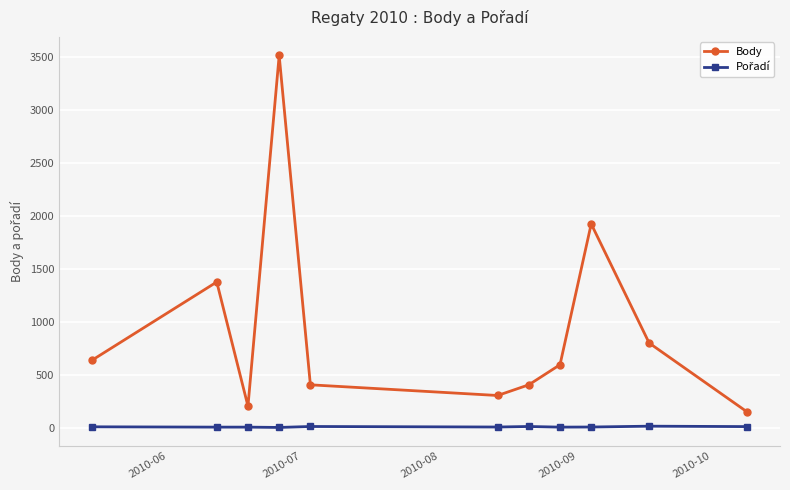

Which series has the largest total across all categories?

Body